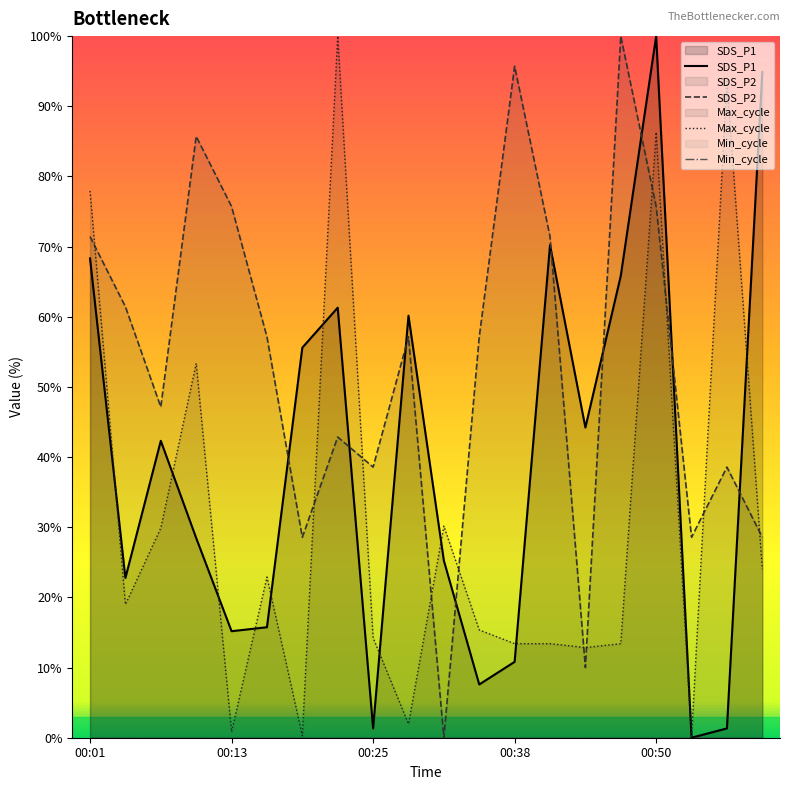

What is the highest value of the SDS_P1 series?

100.0